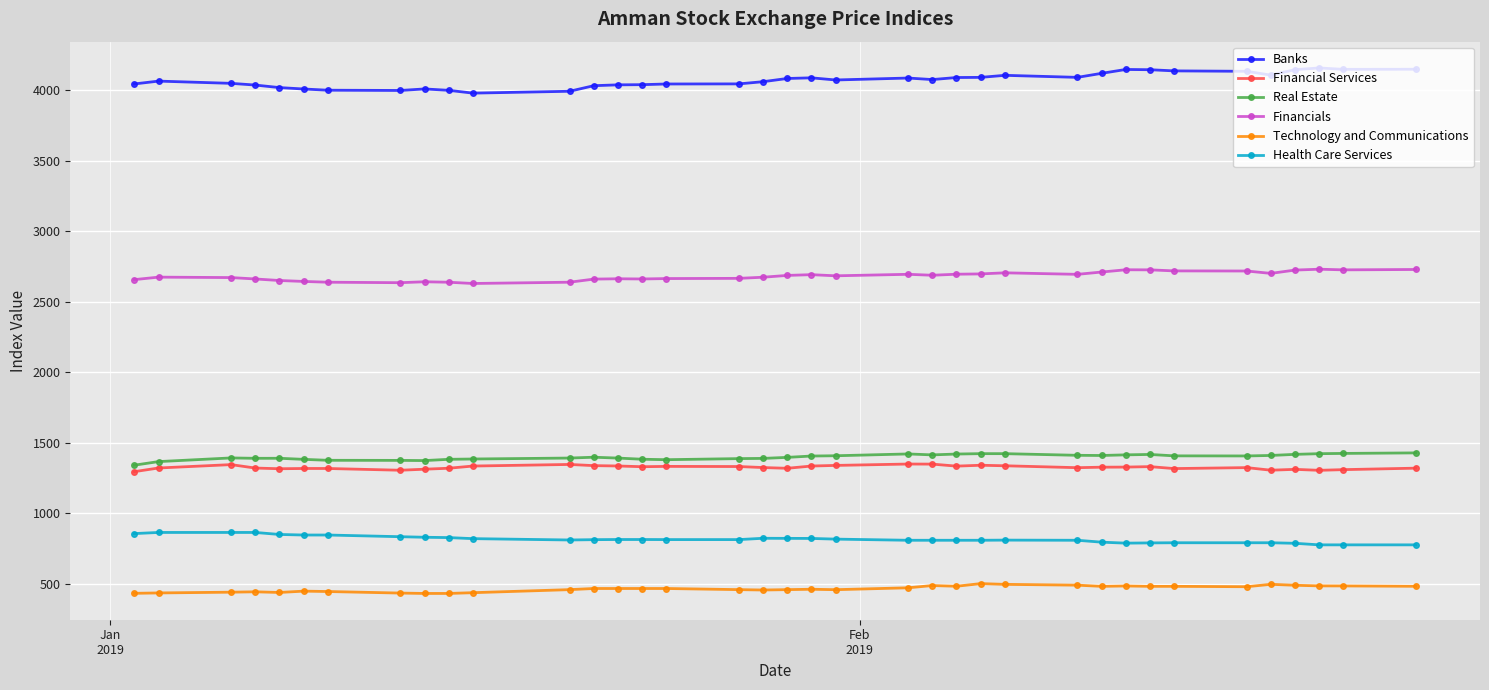

True or false: Technology and Communications has more than 0 interior local peaks.

True